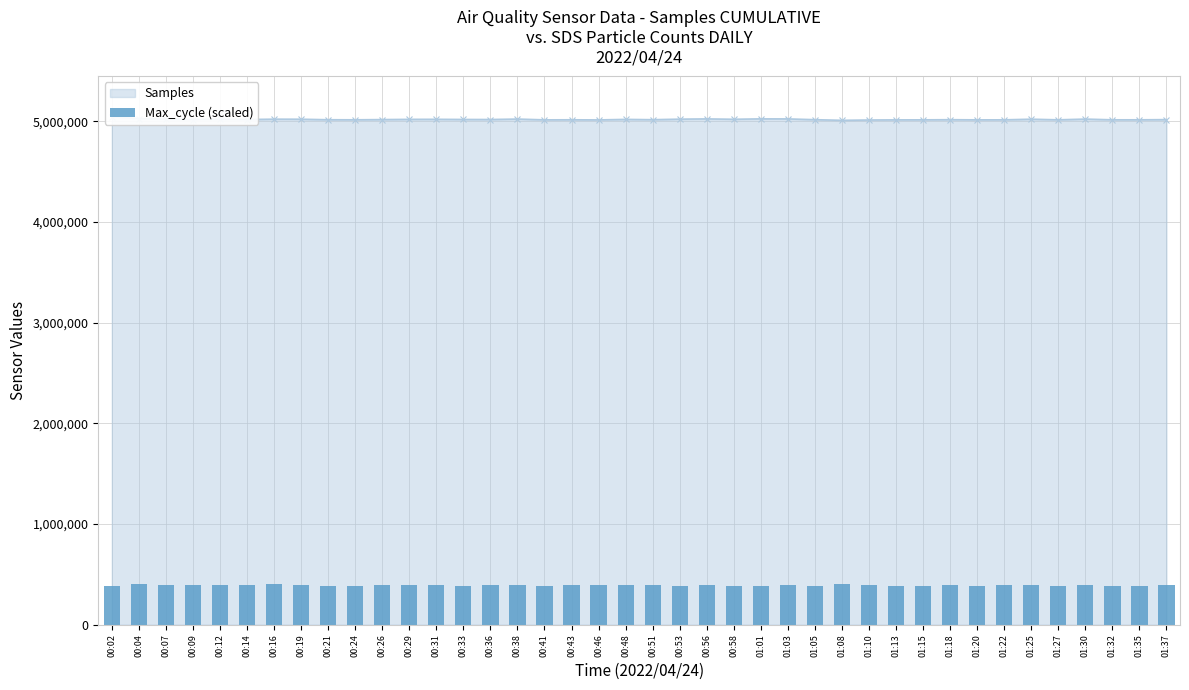

What position from the right is 00:16?

34